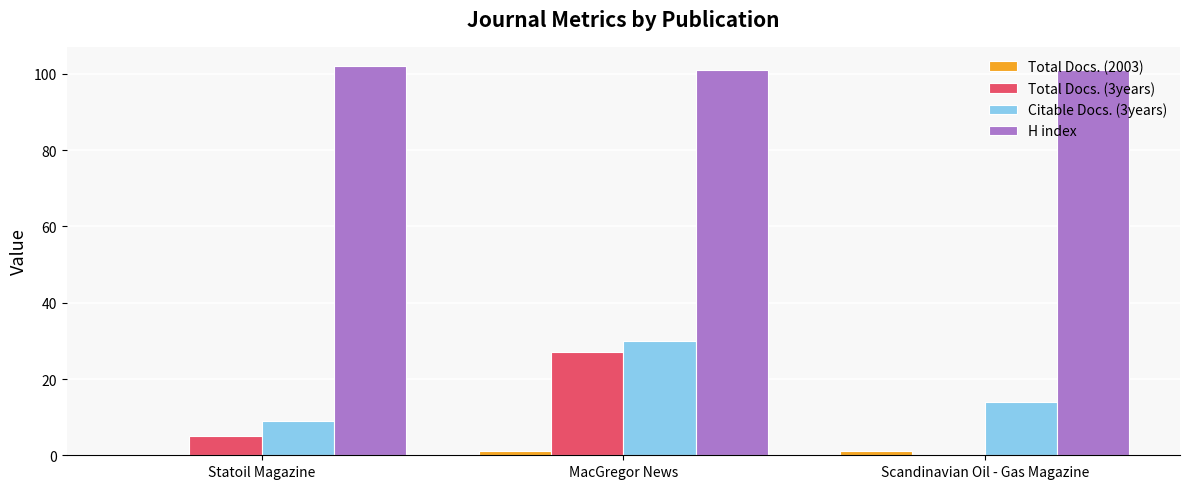

At which label does Citable Docs. (3years) first exceed 14?

MacGregor News